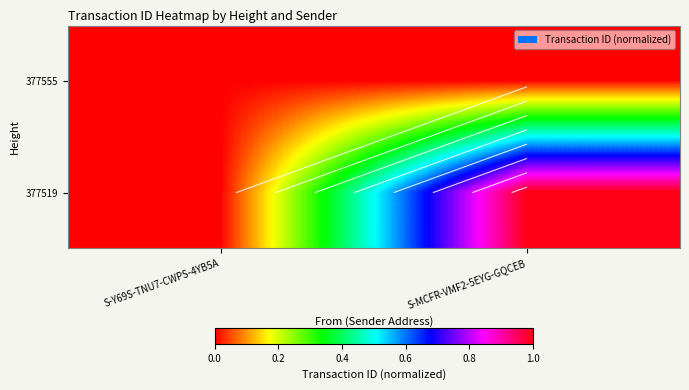

At which label is 377555 closest to 0?

S-MCFR-VMF2-5EYG-GQCEB